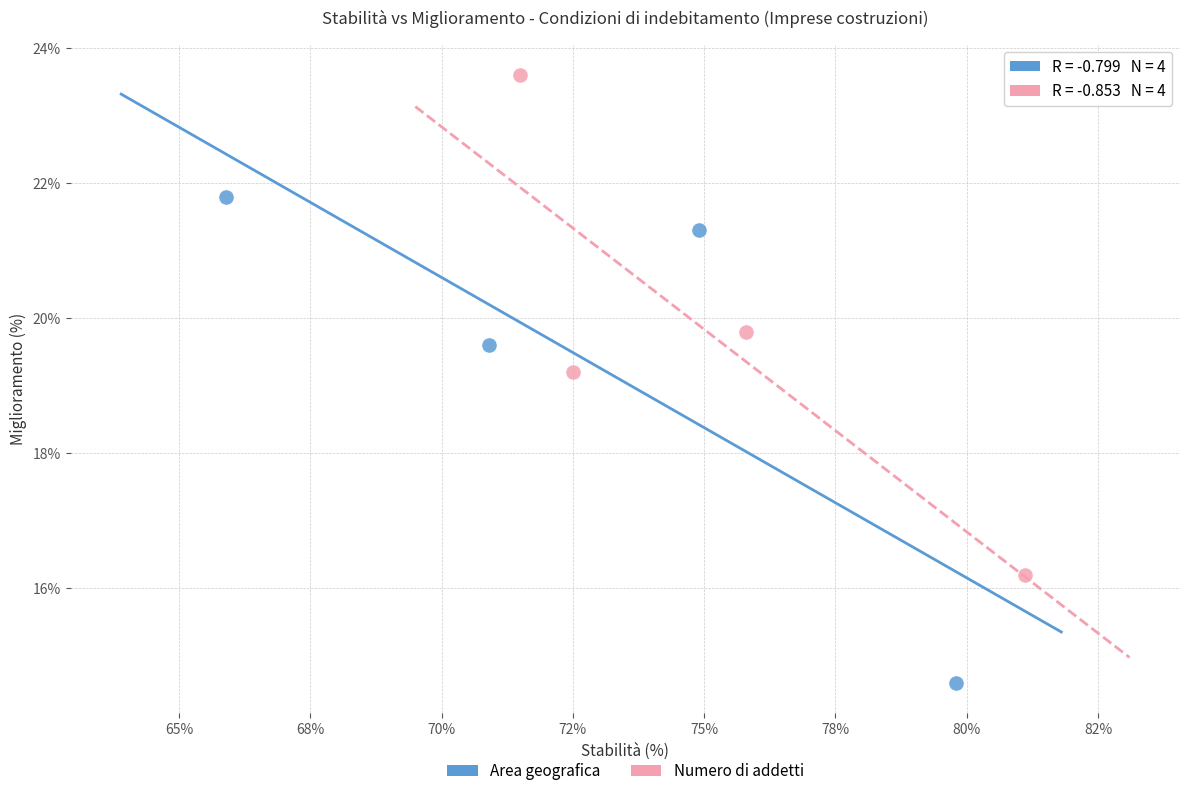

Which series contains the highest Y value?

Numero di addetti